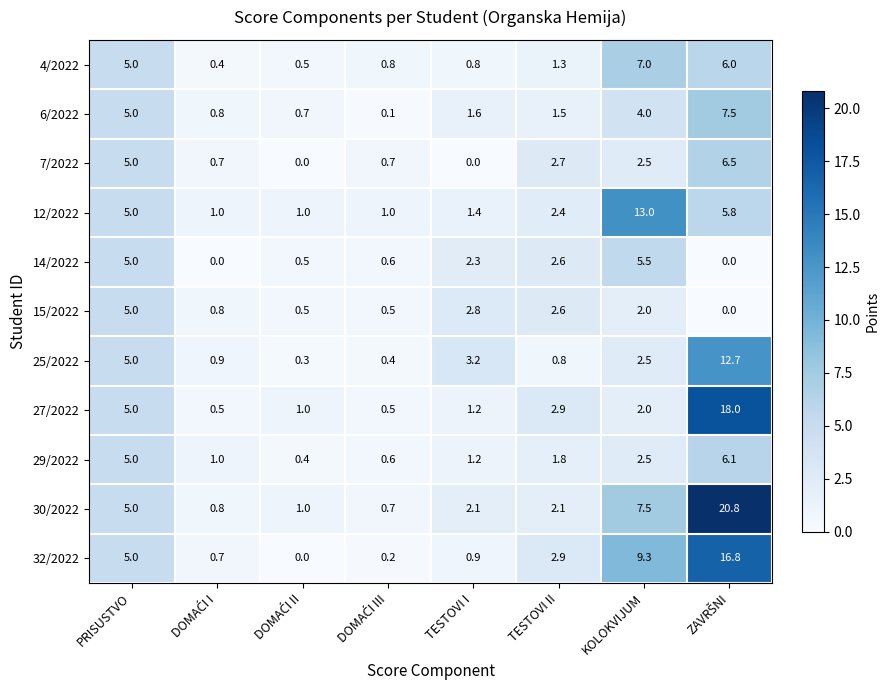

Where does the 6/2022 series first go above 1?

PRISUSTVO